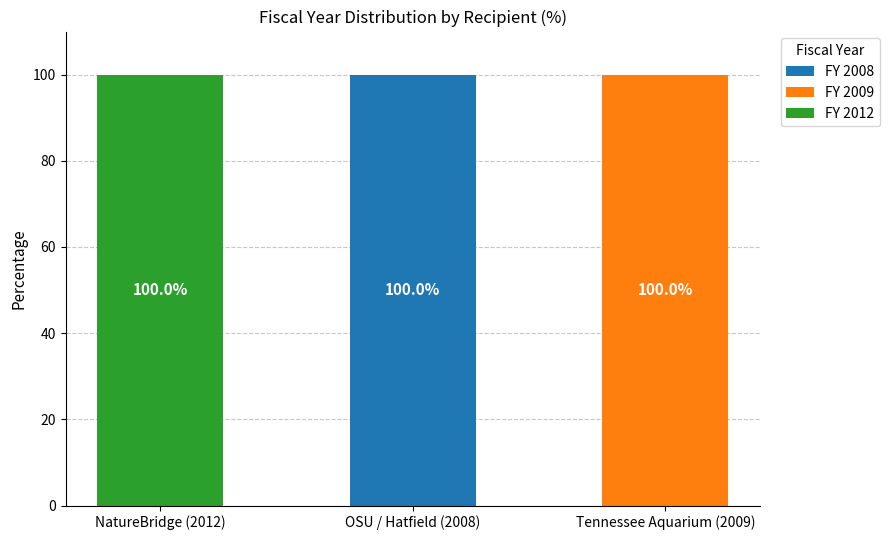

At which label does FY 2008 reach its peak?

OSU / Hatfield (2008)